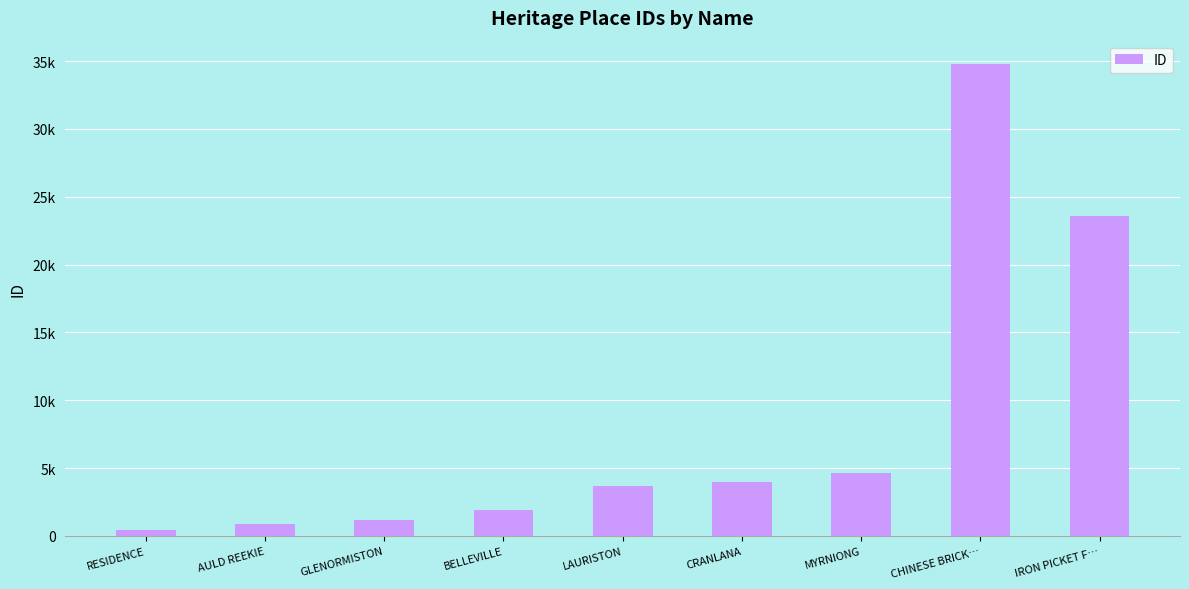

Rank the categories by value from highest to lowest.

CHINESE BRICK…, IRON PICKET F…, MYRNIONG, CRANLANA, LAURISTON, BELLEVILLE, GLENORMISTON, AULD REEKIE, RESIDENCE